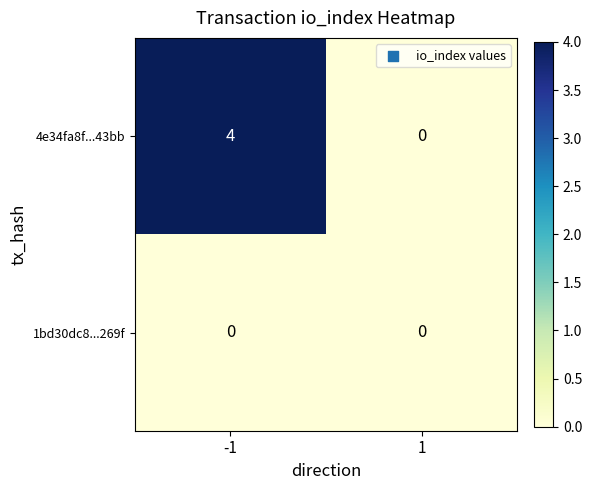

What is the greatest value displayed?

4